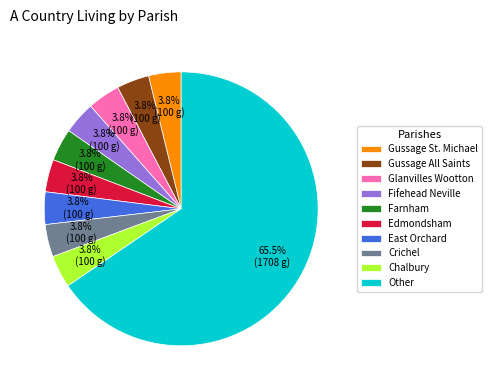

Approximately how many times larger is the value at Gussage St. Michael compared to Gussage All Saints?

1.0